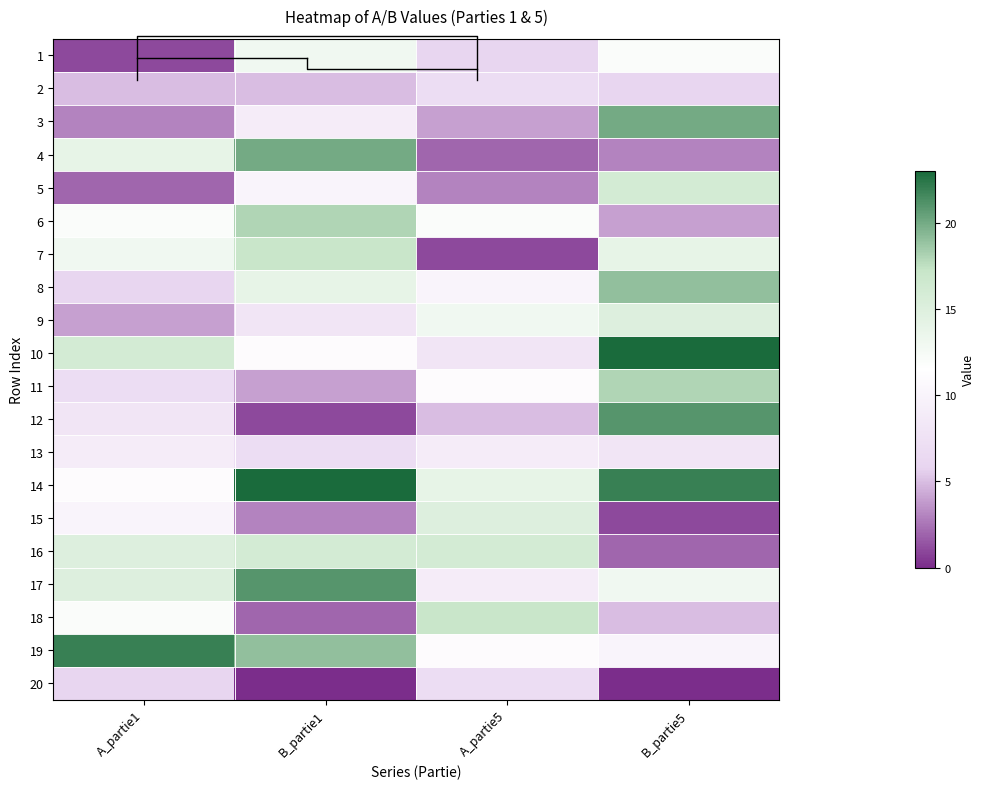

What is the difference between the highest and lowest values at B_partie1?

23